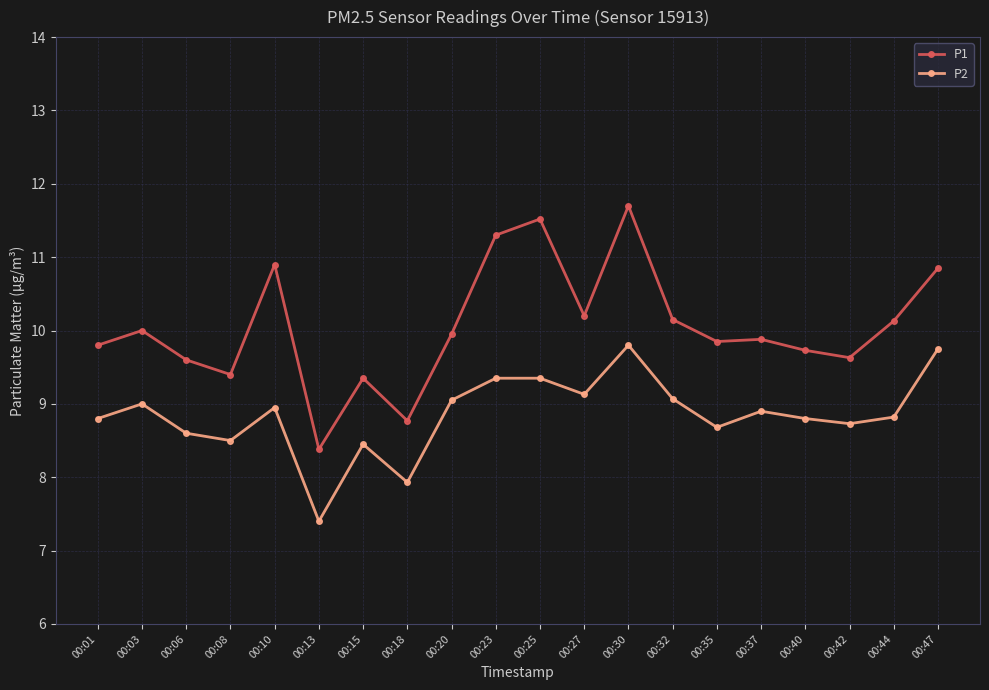

Is this an area chart (filled region under the line)?

No